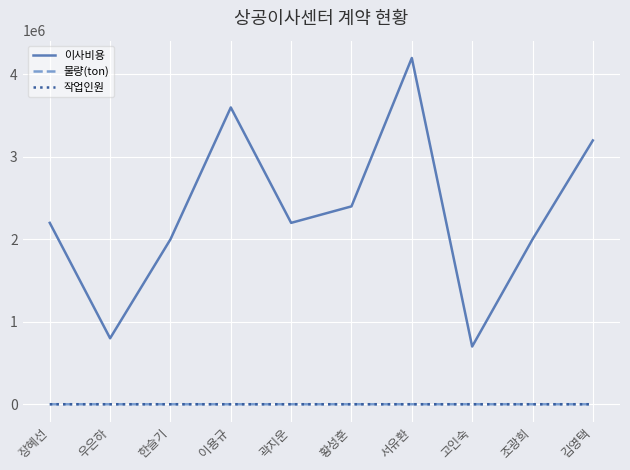

The value of 물량(ton) at 황성훈 is 8.0. True or false?

True